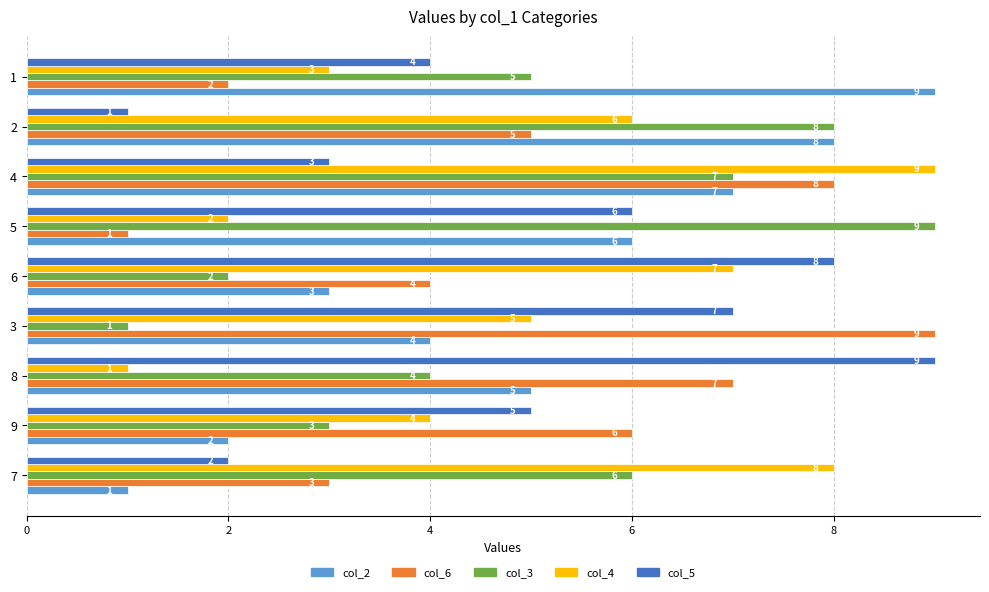

Rank the categories by col_3 value from lowest to highest.

3, 6, 9, 8, 1, 7, 4, 2, 5